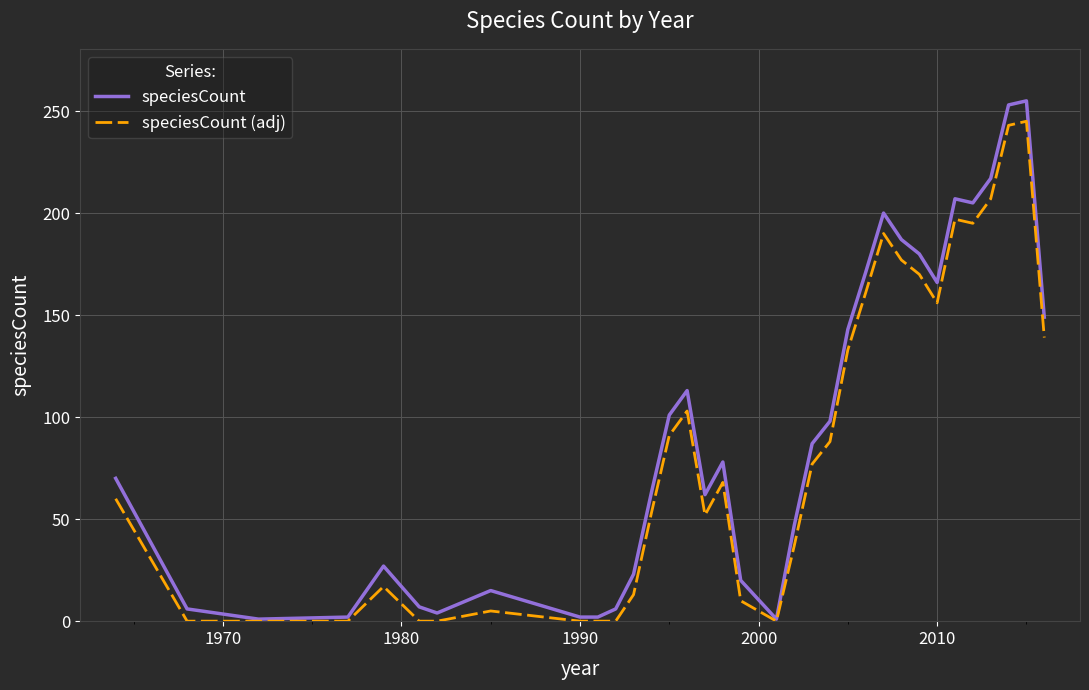

Which series has the widest spread of values?

speciesCount